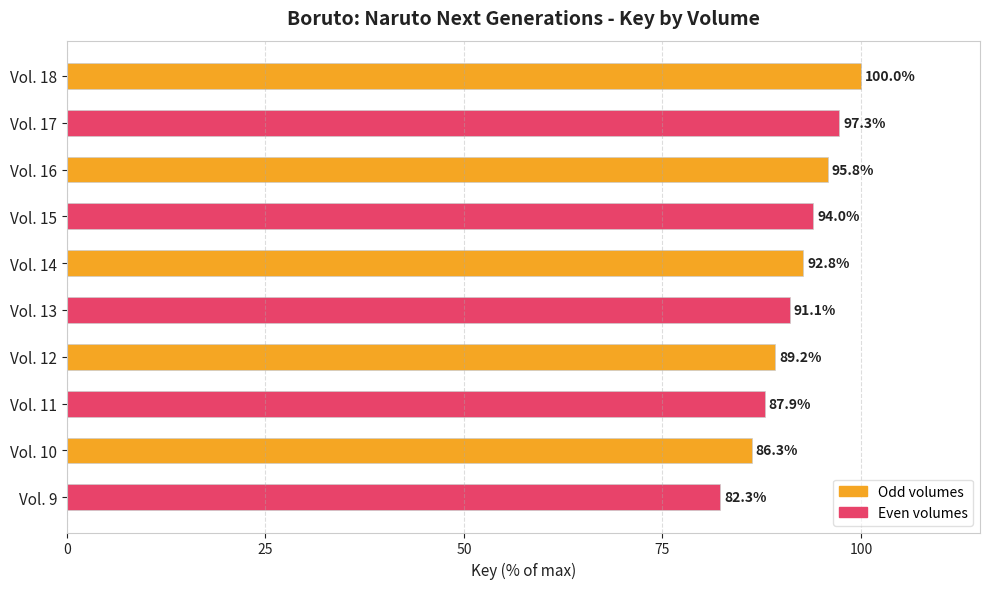

What is the change in value from Vol. 18 to Vol. 14?

-7.2